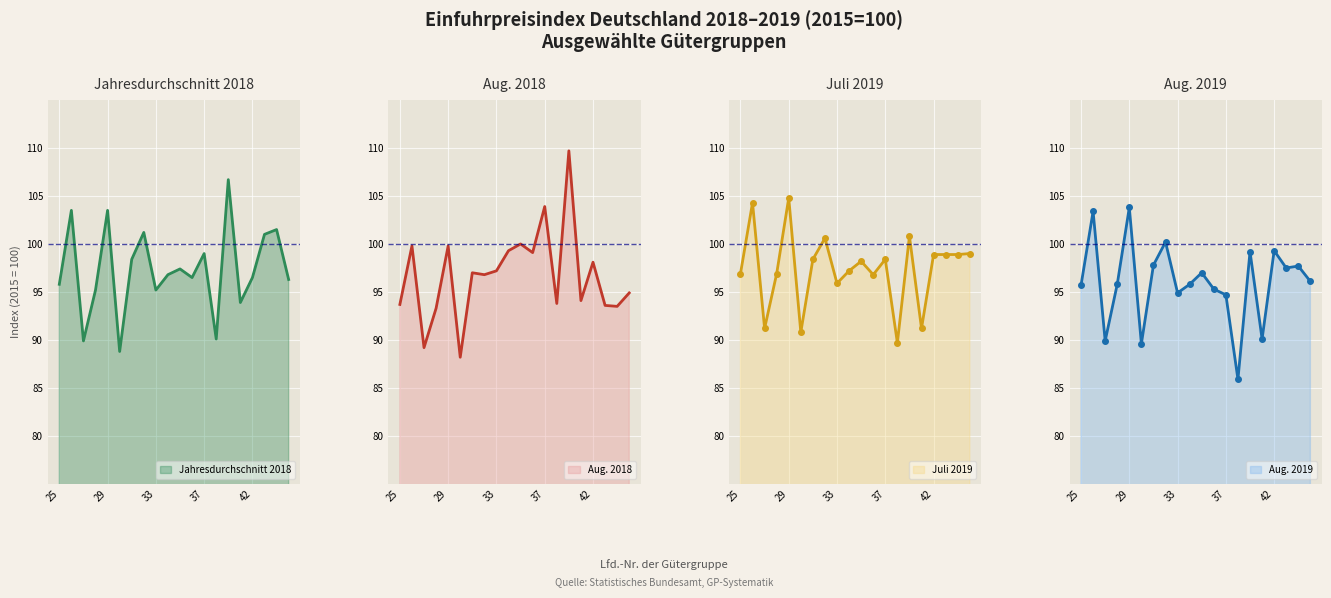

Reading left to right, extract all data points from this chart.

Jahresdurchschnitt 2018: 25=95.8	26=103.5	27=89.9	28=95.2	29=103.5	30=88.8	31=98.4	32=101.2	33=95.2	34=96.8	35=97.4	36=96.5	37=99.0	38=90.1	39=106.7	40=93.9	42=96.5	43=101.0	44=101.5	45=96.3
Aug. 2018: 25=93.7	26=99.8	27=89.2	28=93.3	29=99.8	30=88.2	31=97.0	32=96.8	33=97.2	34=99.3	35=100.0	36=99.1	37=103.9	38=93.8	39=109.7	40=94.1	42=98.1	43=93.6	44=93.5	45=94.9
Juli 2019: 25=96.9	26=104.3	27=91.2	28=96.9	29=104.8	30=90.8	31=98.4	32=100.6	33=95.9	34=97.2	35=98.2	36=96.8	37=98.4	38=89.7	39=100.8	40=91.2	42=98.9	43=98.9	44=98.9	45=99.0
Aug. 2019: 25=95.7	26=103.4	27=89.9	28=95.8	29=103.8	30=89.6	31=97.8	32=100.2	33=94.9	34=95.8	35=97.0	36=95.3	37=94.7	38=85.9	39=99.2	40=90.1	42=99.3	43=97.5	44=97.7	45=96.1